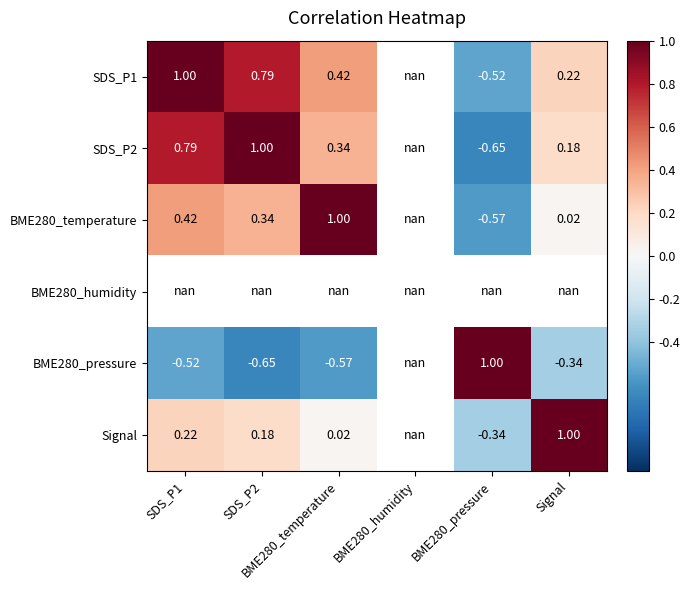

How many values in SDS_P2 are below zero?

1